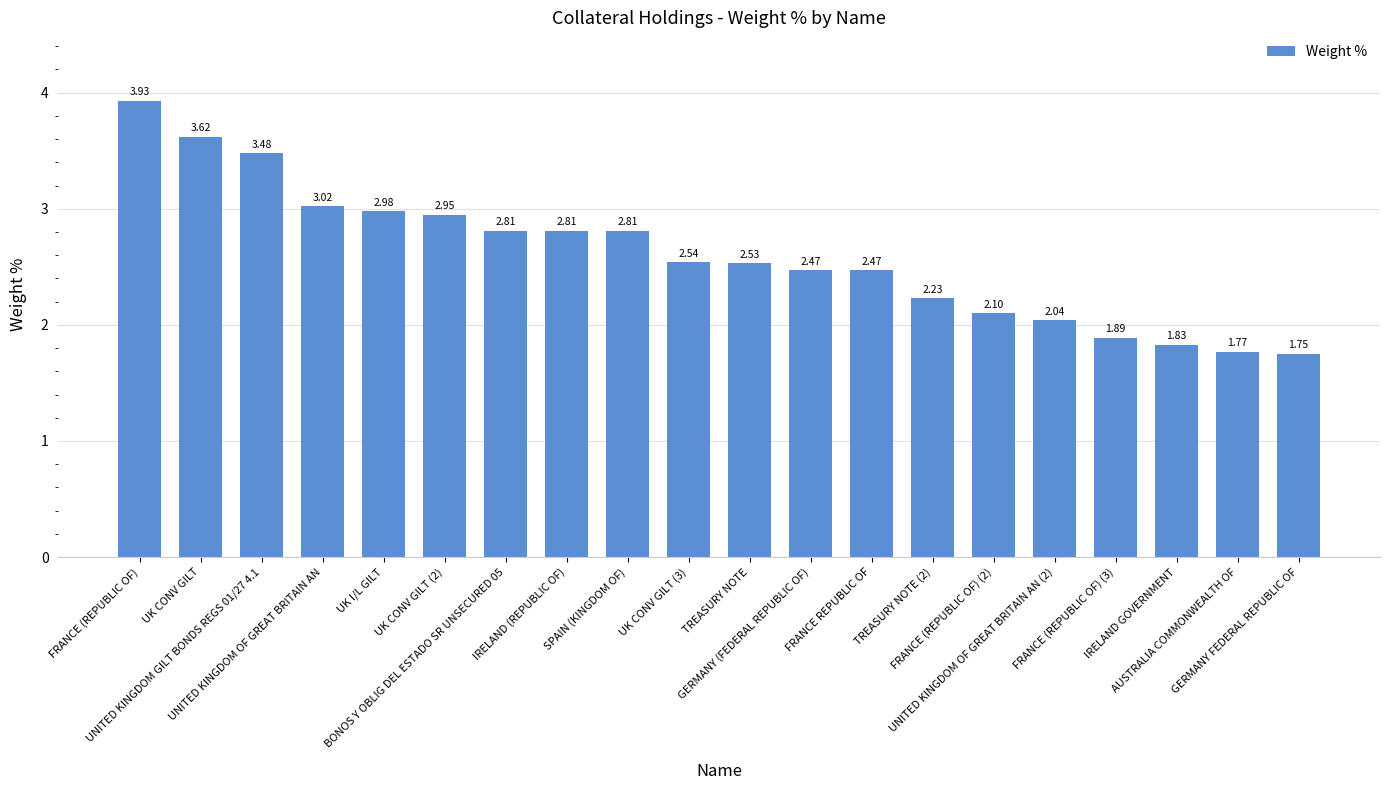

True or false: the data shows 1.2 at FRANCE (REPUBLIC OF) (3).

False